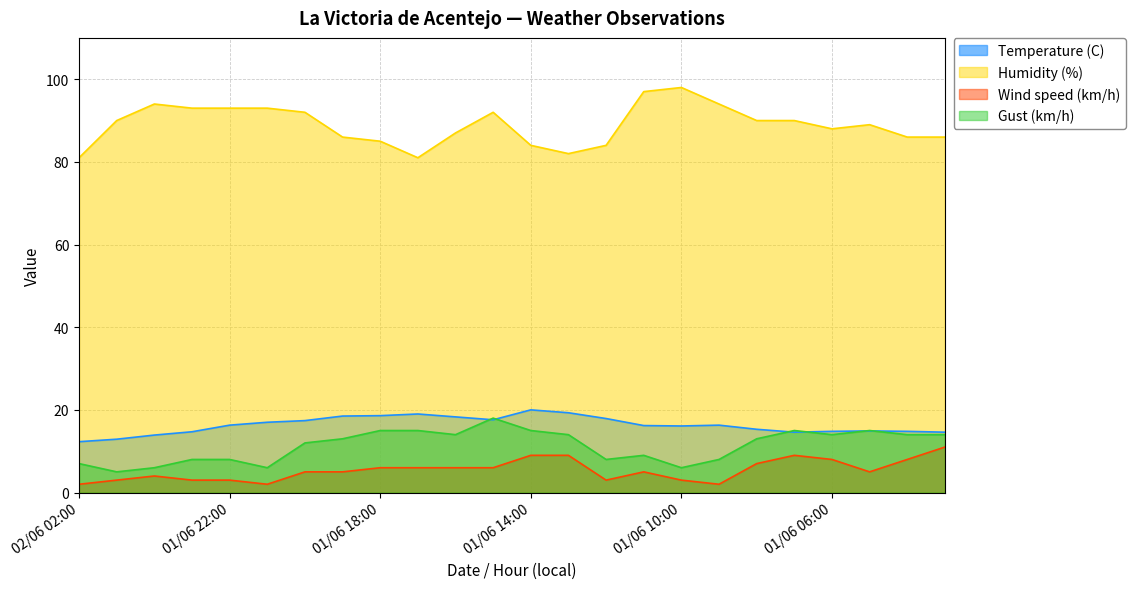

How many categories are shown in the chart?

24